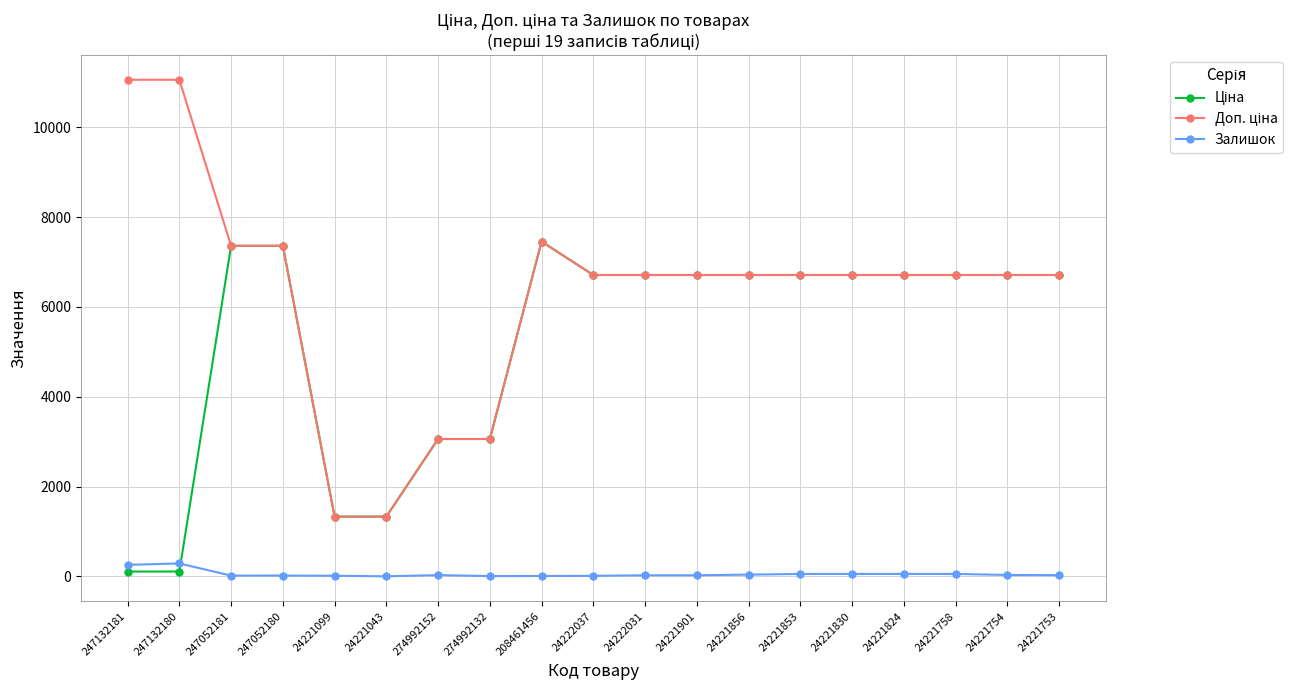

What is the maximum value shown in the chart?

11055.0